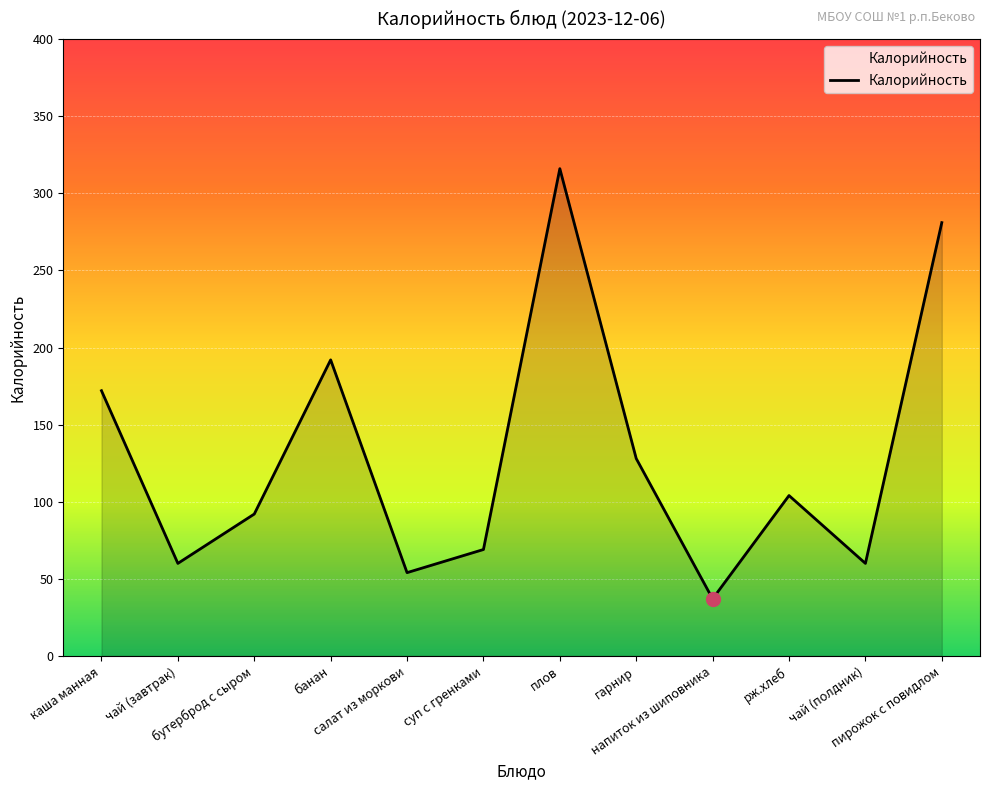

What is the change in value from банан to пирожок с повидлом?

+89